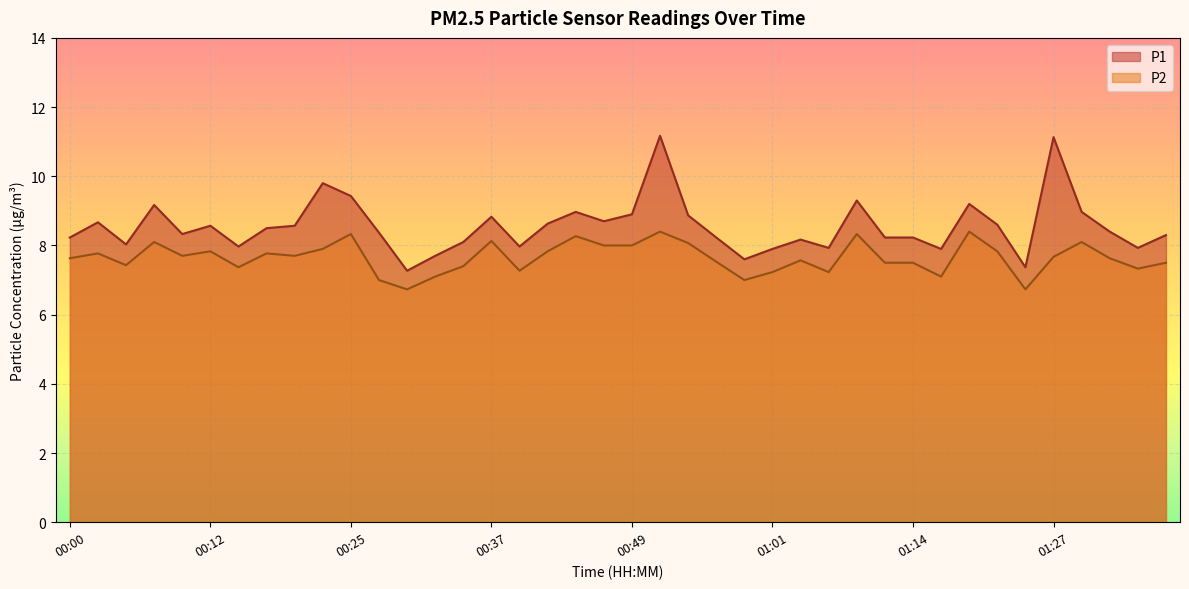

What is the greatest value displayed?

11.2